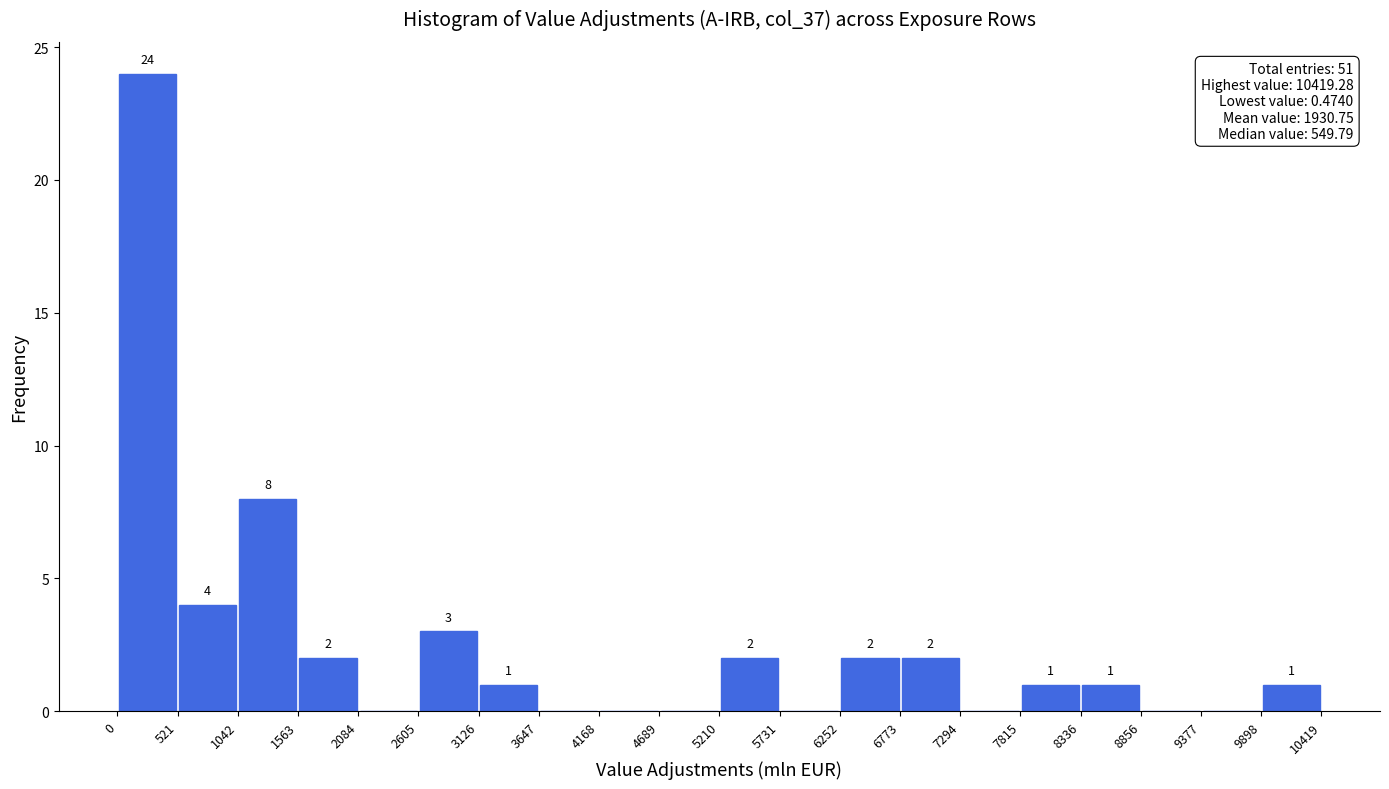

Over which range of the x-axis is the bar tallest?

0 to 521